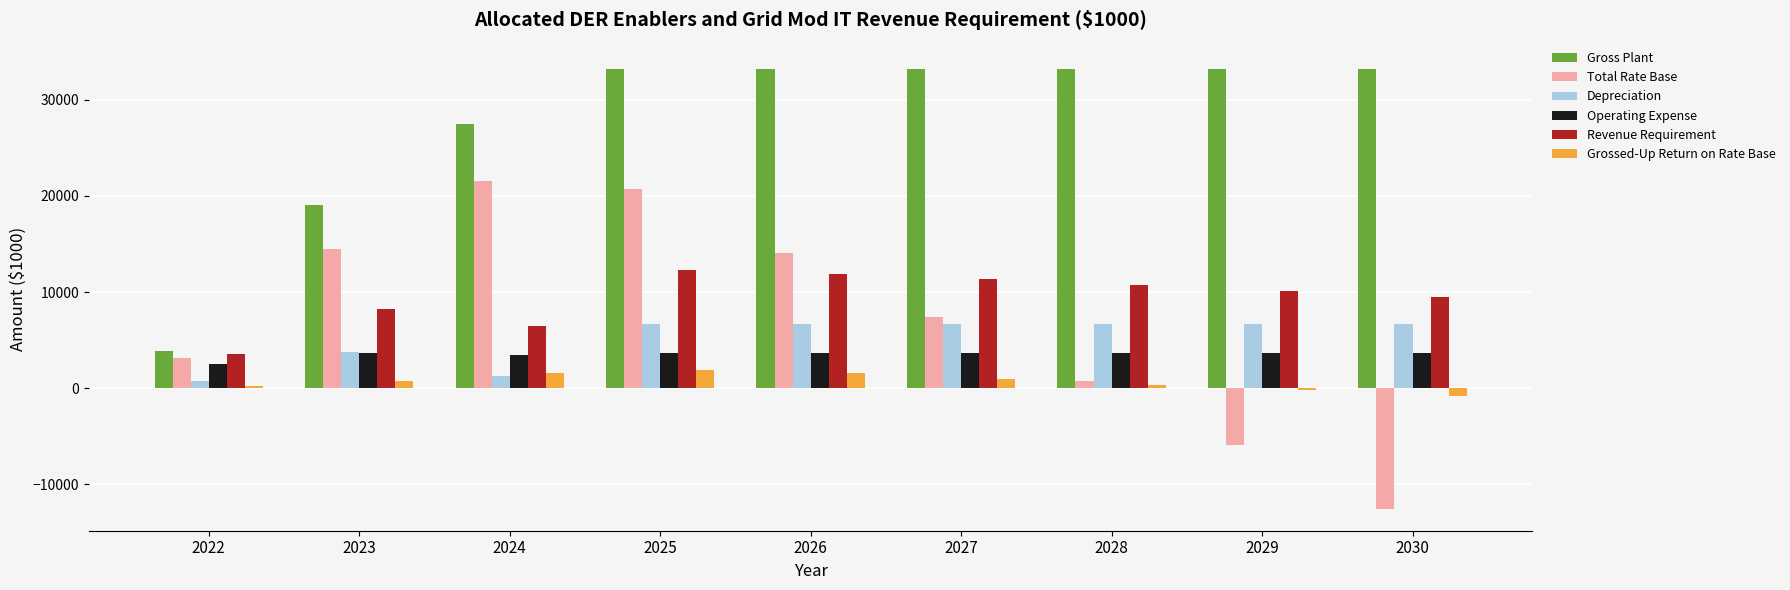

Which category has the lowest value in the Depreciation series?

2022